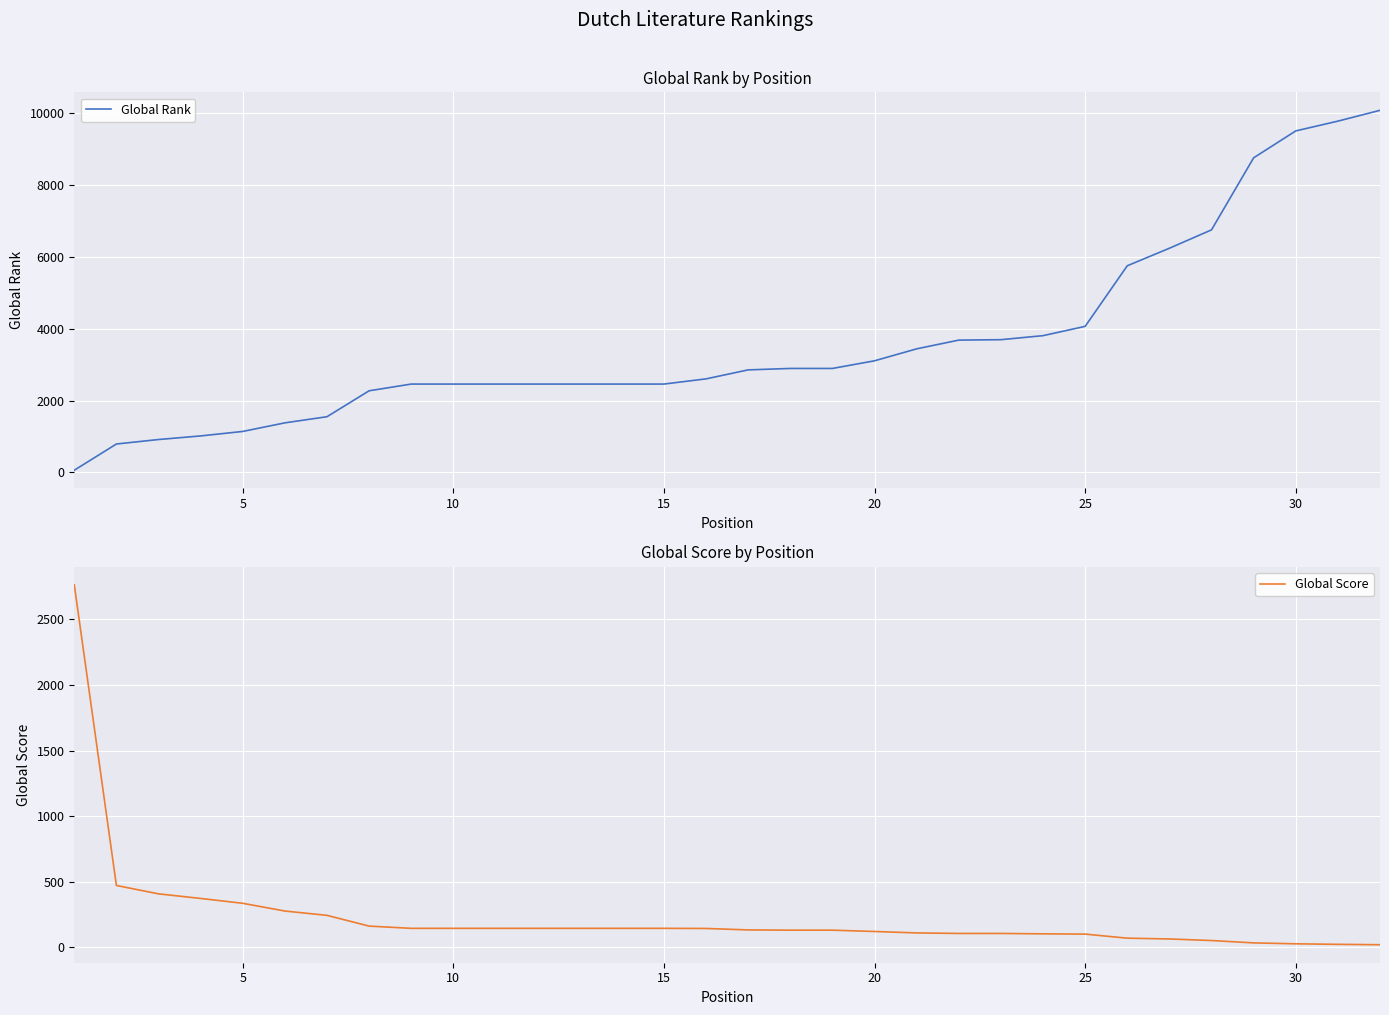

How many data points does each series have?

32